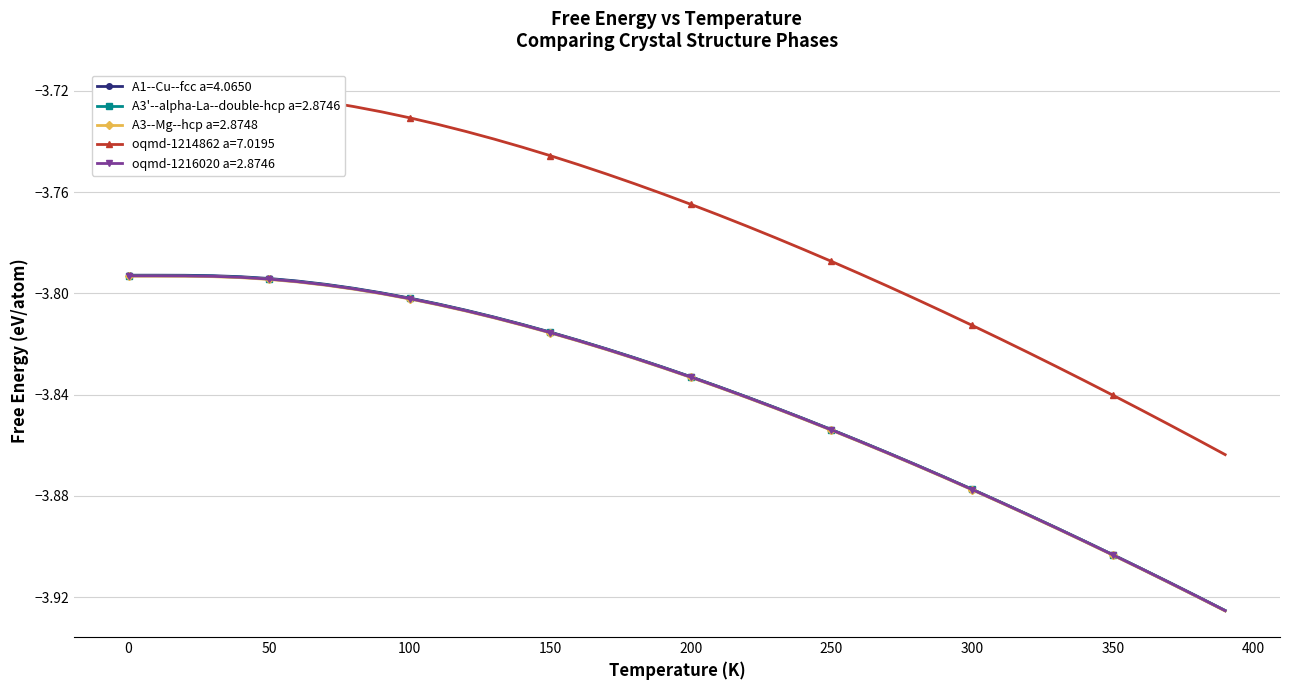

Reading left to right, list all the values displayed in this chart.

A1--Cu--fcc a=4.0650: 0=-3.8	10=-3.8	20=-3.8	30=-3.8	40=-3.8	50=-3.8	60=-3.8	70=-3.8	80=-3.8	90=-3.8	100=-3.8	110=-3.8	120=-3.8	130=-3.8	140=-3.8	150=-3.8	160=-3.8	170=-3.8	180=-3.8	190=-3.8	200=-3.8	210=-3.8	220=-3.8	230=-3.8	240=-3.8	250=-3.9	260=-3.9	270=-3.9	280=-3.9	290=-3.9	300=-3.9	310=-3.9	320=-3.9	330=-3.9	340=-3.9	350=-3.9	360=-3.9	370=-3.9	380=-3.9	390=-3.9
A3'--alpha-La--double-hcp a=2.8746: 0=-3.8	10=-3.8	20=-3.8	30=-3.8	40=-3.8	50=-3.8	60=-3.8	70=-3.8	80=-3.8	90=-3.8	100=-3.8	110=-3.8	120=-3.8	130=-3.8	140=-3.8	150=-3.8	160=-3.8	170=-3.8	180=-3.8	190=-3.8	200=-3.8	210=-3.8	220=-3.8	230=-3.8	240=-3.8	250=-3.9	260=-3.9	270=-3.9	280=-3.9	290=-3.9	300=-3.9	310=-3.9	320=-3.9	330=-3.9	340=-3.9	350=-3.9	360=-3.9	370=-3.9	380=-3.9	390=-3.9
A3--Mg--hcp a=2.8748: 0=-3.8	10=-3.8	20=-3.8	30=-3.8	40=-3.8	50=-3.8	60=-3.8	70=-3.8	80=-3.8	90=-3.8	100=-3.8	110=-3.8	120=-3.8	130=-3.8	140=-3.8	150=-3.8	160=-3.8	170=-3.8	180=-3.8	190=-3.8	200=-3.8	210=-3.8	220=-3.8	230=-3.8	240=-3.8	250=-3.9	260=-3.9	270=-3.9	280=-3.9	290=-3.9	300=-3.9	310=-3.9	320=-3.9	330=-3.9	340=-3.9	350=-3.9	360=-3.9	370=-3.9	380=-3.9	390=-3.9
oqmd-1214862 a=7.0195: 0=-3.7	10=-3.7	20=-3.7	30=-3.7	40=-3.7	50=-3.7	60=-3.7	70=-3.7	80=-3.7	90=-3.7	100=-3.7	110=-3.7	120=-3.7	130=-3.7	140=-3.7	150=-3.7	160=-3.7	170=-3.8	180=-3.8	190=-3.8	200=-3.8	210=-3.8	220=-3.8	230=-3.8	240=-3.8	250=-3.8	260=-3.8	270=-3.8	280=-3.8	290=-3.8	300=-3.8	310=-3.8	320=-3.8	330=-3.8	340=-3.8	350=-3.8	360=-3.8	370=-3.9	380=-3.9	390=-3.9
oqmd-1216020 a=2.8746: 0=-3.8	10=-3.8	20=-3.8	30=-3.8	40=-3.8	50=-3.8	60=-3.8	70=-3.8	80=-3.8	90=-3.8	100=-3.8	110=-3.8	120=-3.8	130=-3.8	140=-3.8	150=-3.8	160=-3.8	170=-3.8	180=-3.8	190=-3.8	200=-3.8	210=-3.8	220=-3.8	230=-3.8	240=-3.8	250=-3.9	260=-3.9	270=-3.9	280=-3.9	290=-3.9	300=-3.9	310=-3.9	320=-3.9	330=-3.9	340=-3.9	350=-3.9	360=-3.9	370=-3.9	380=-3.9	390=-3.9